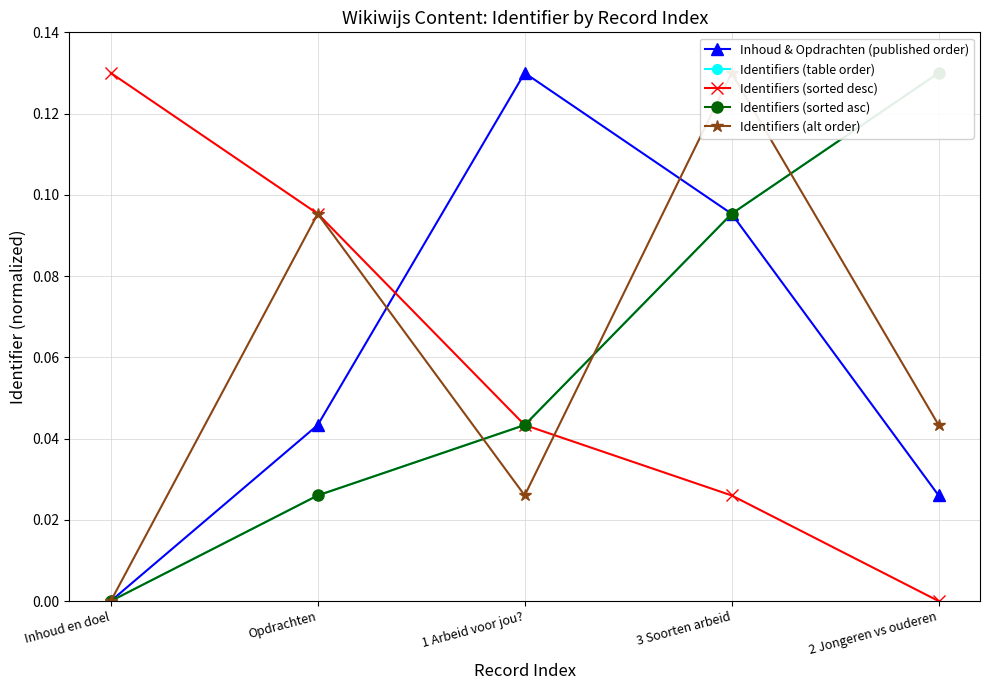

What is the approximate value of Identifiers (table order) at 3 Soorten arbeid?

0.1